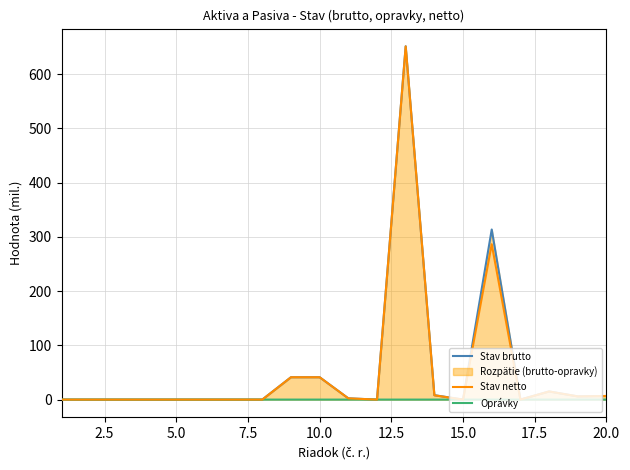

Which series has the largest range (max minus min)?

Stav brutto